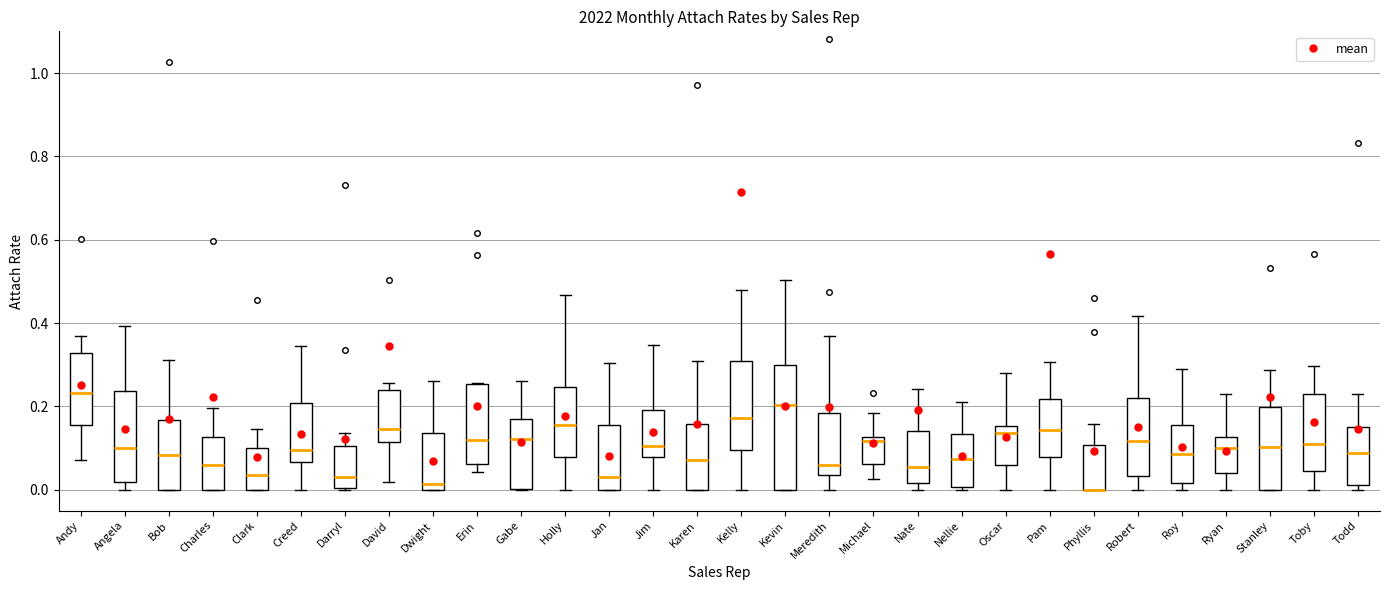

Where does the lower whisker of the box for Meredith end on the y-axis? The values are not printed on the chart, so give them approximately, as read against the axis.

0.00